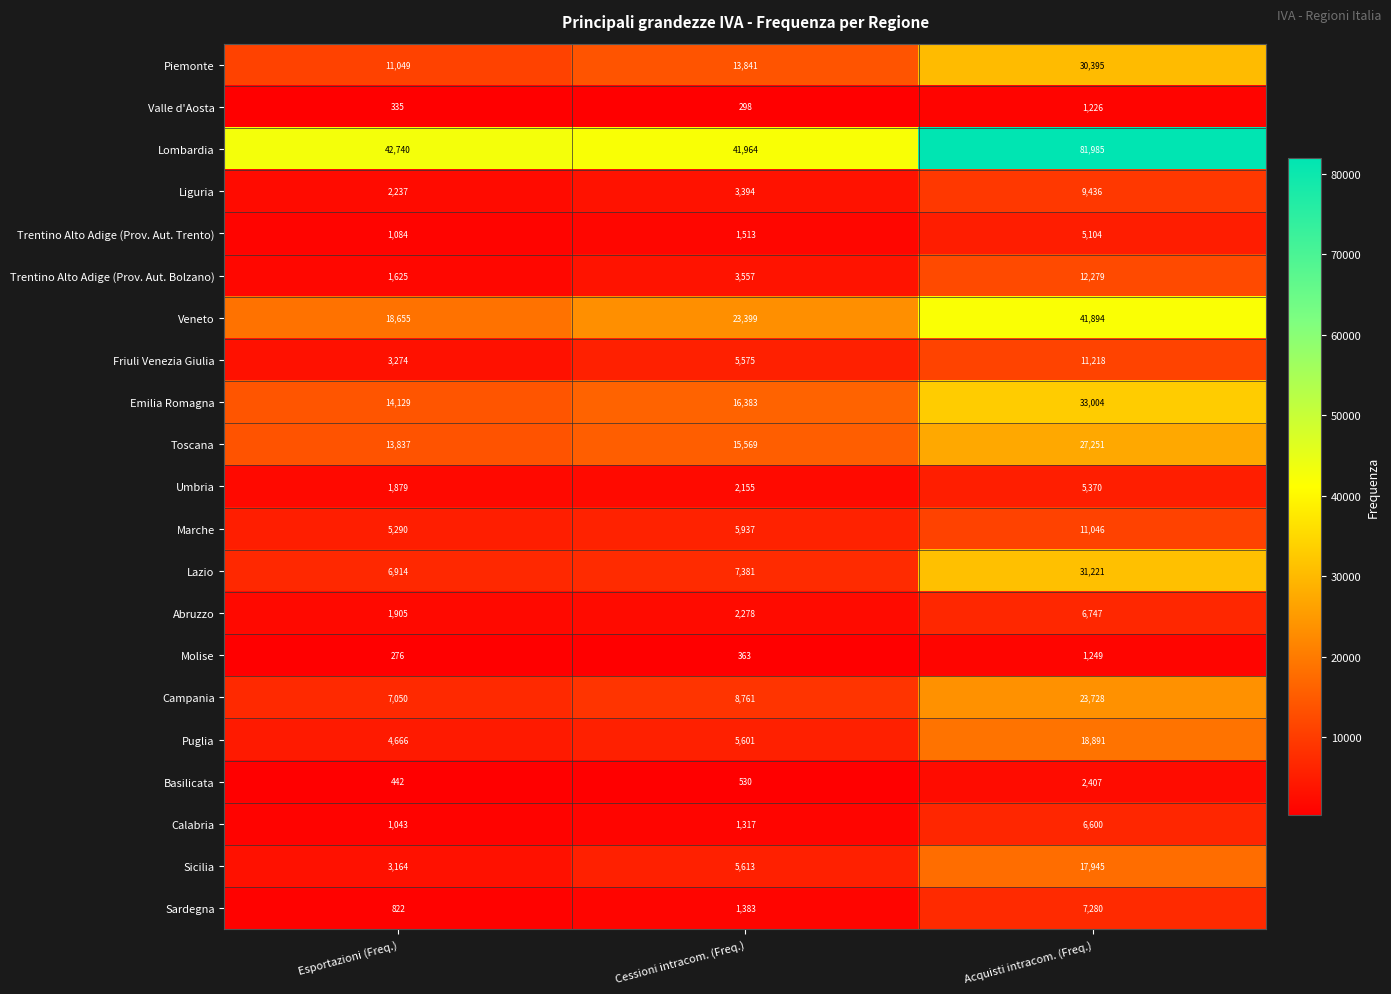

The Molise series shows 1703 at Acquisti intracom. (Freq.). True or false?

False